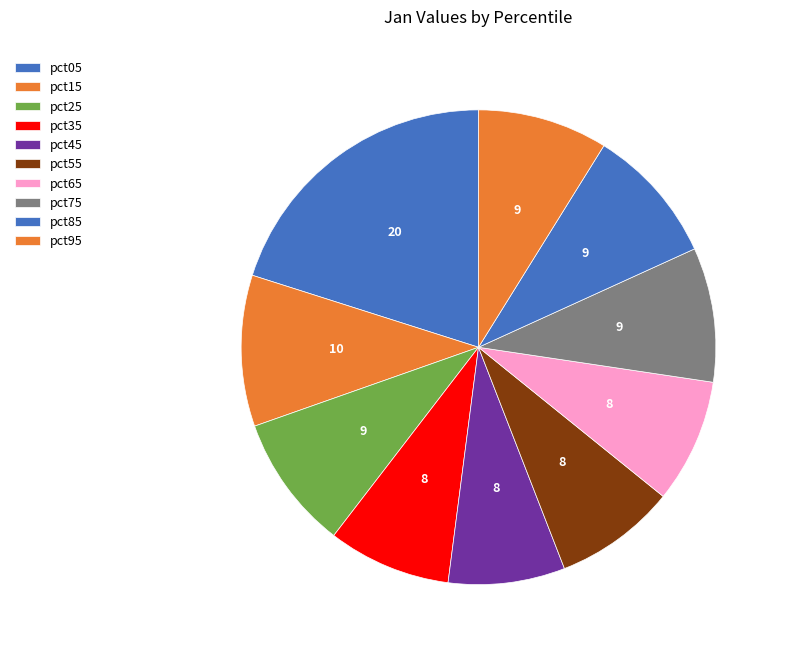

Is it true that pct15 is 1% of the pie?

False